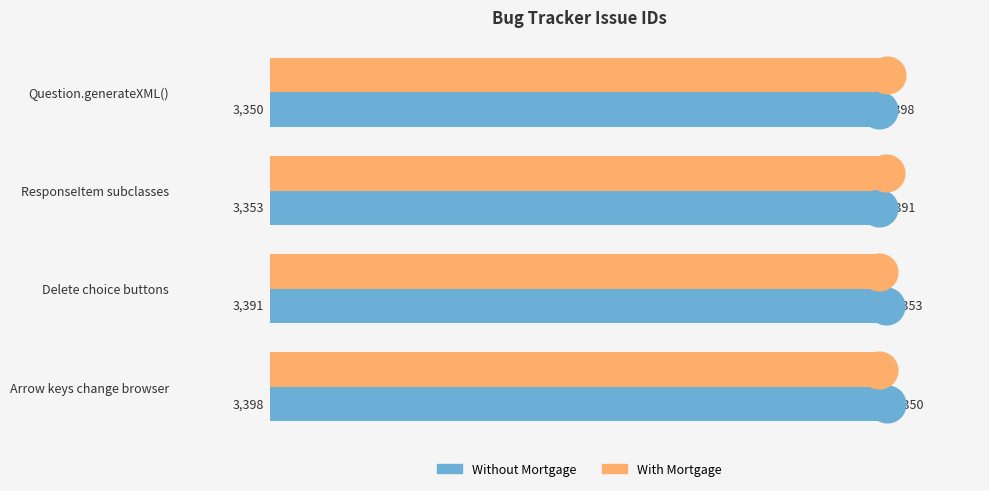

Is the value of With Mortgage at ResponseItem subclasses greater than the value of Without Mortgage at Arrow keys change browser?

No